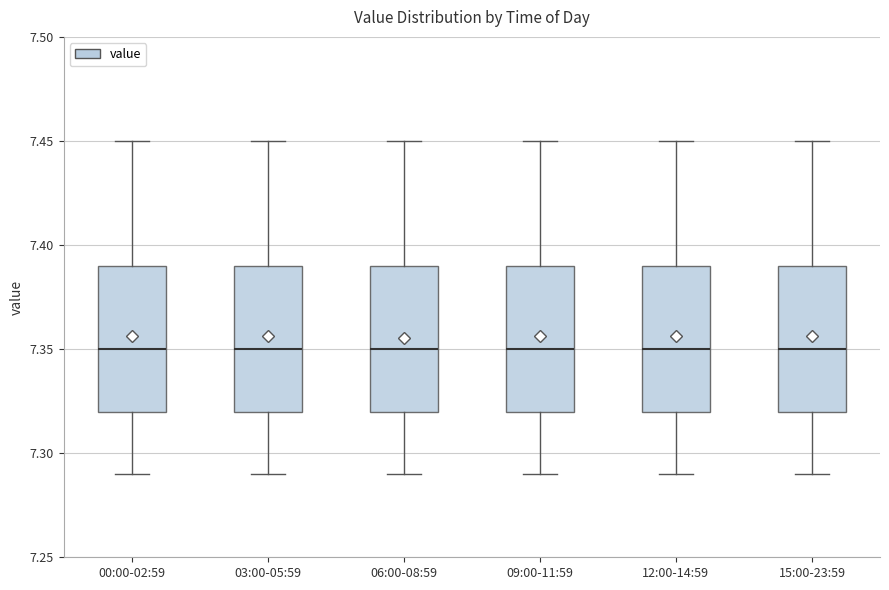

Where does the median line of the box for 06:00-08:59 sit on the y-axis? The values are not printed on the chart, so give them approximately, as read against the axis.

7.35